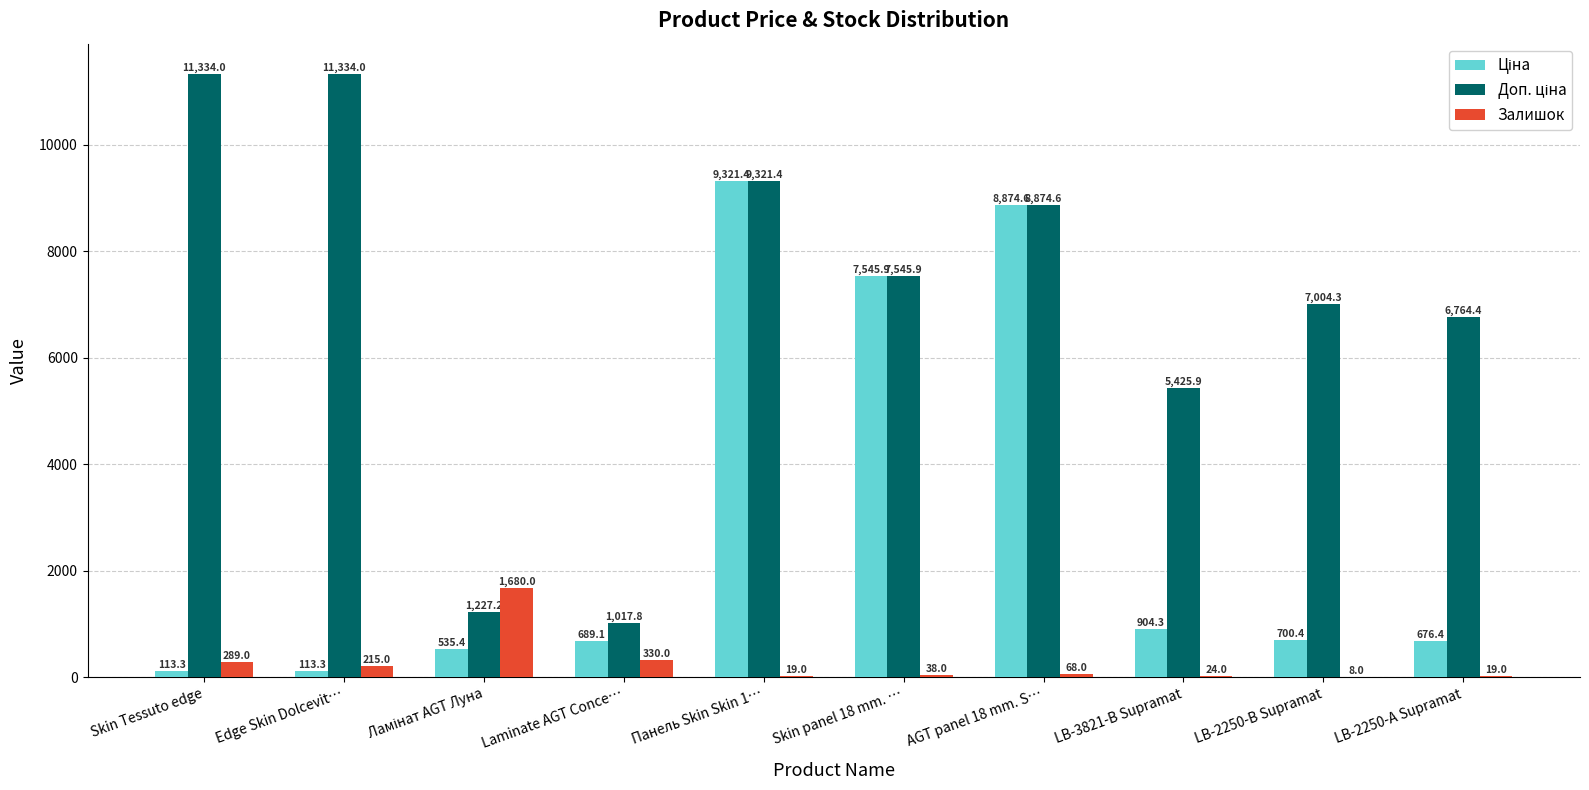

How many categories are shown in the chart?

10